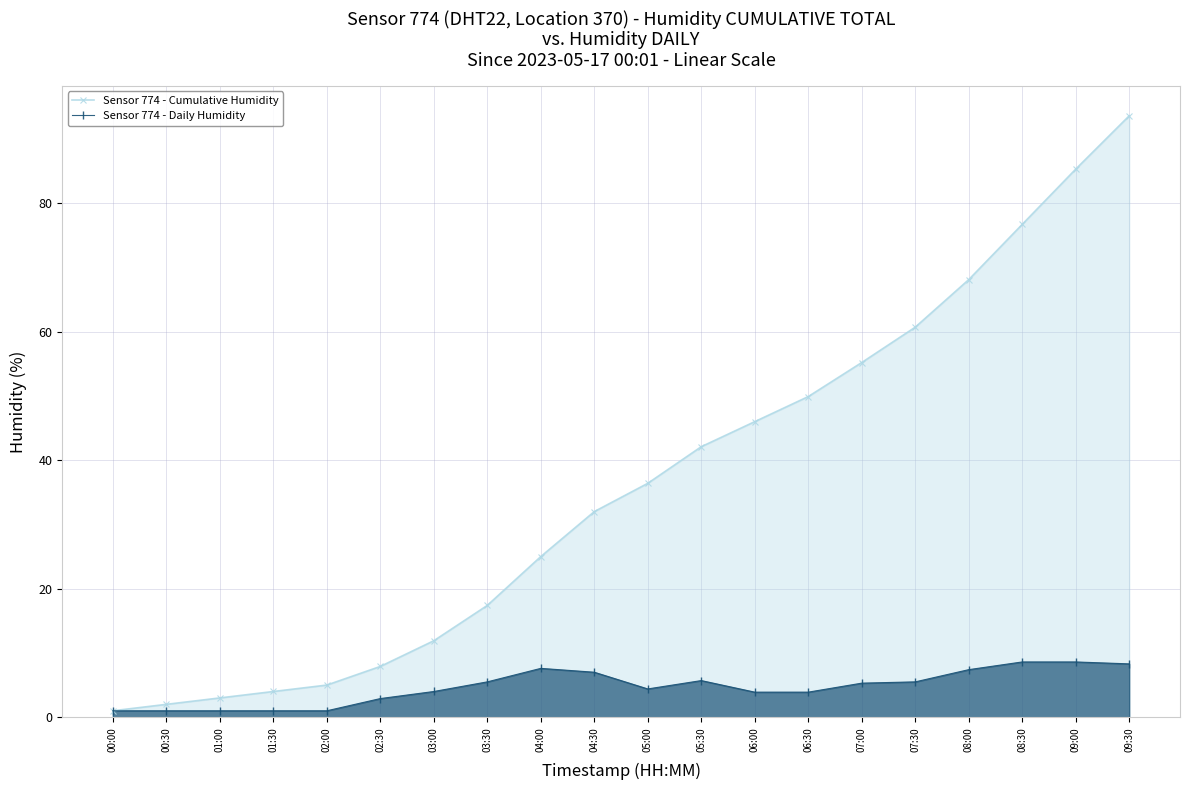

Where does the Sensor 774 - Cumulative Humidity series first go above 36?

05:00